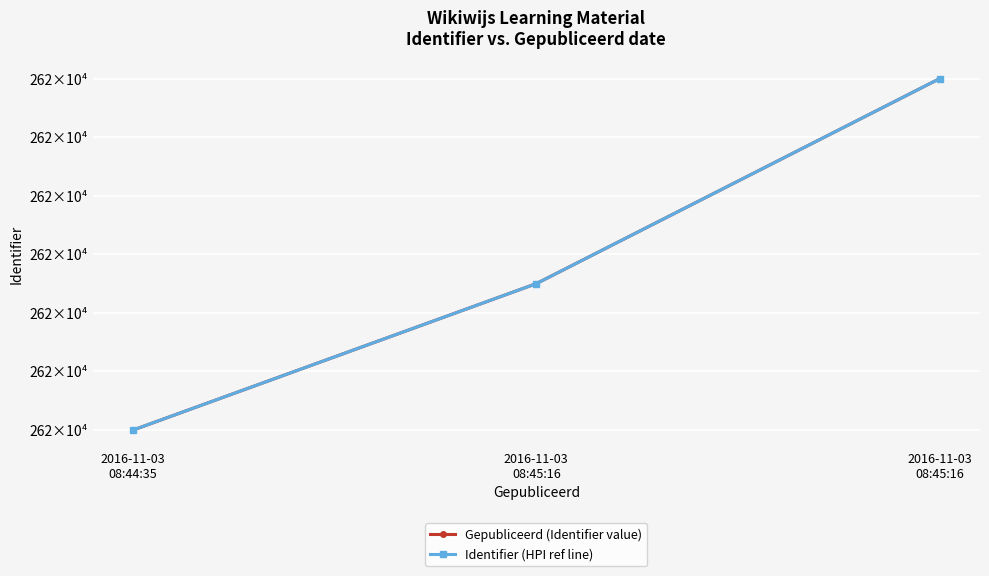

Is this an area chart (filled region under the line)?

No